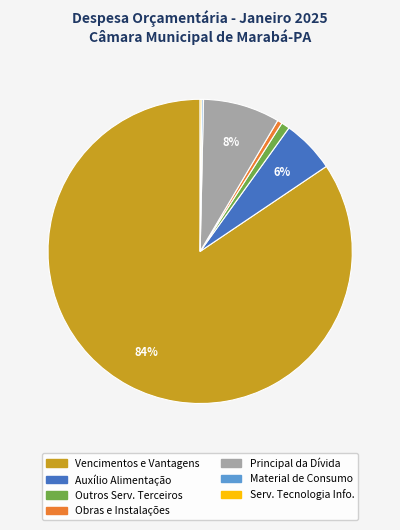

Is there a majority slice in this chart?

Yes